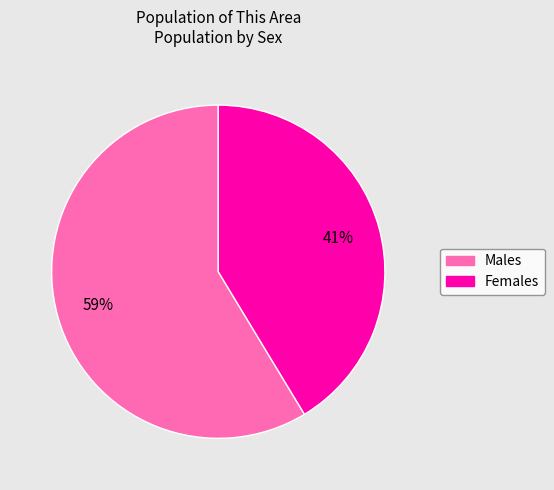

To the nearest percent, what is the average slice percentage?

50%